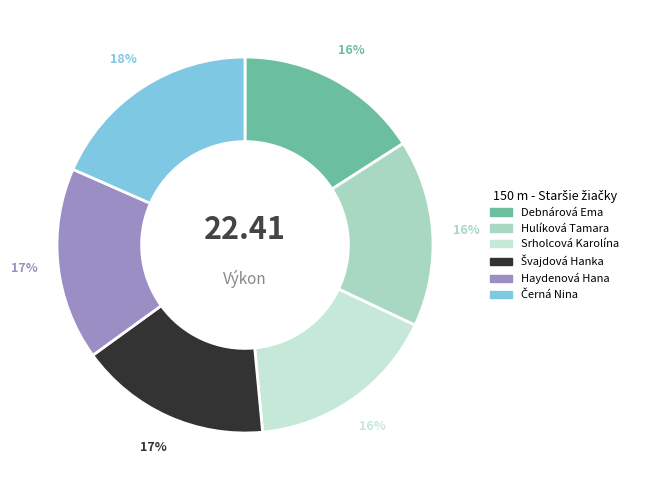

Count the number of slices in the pie.

6